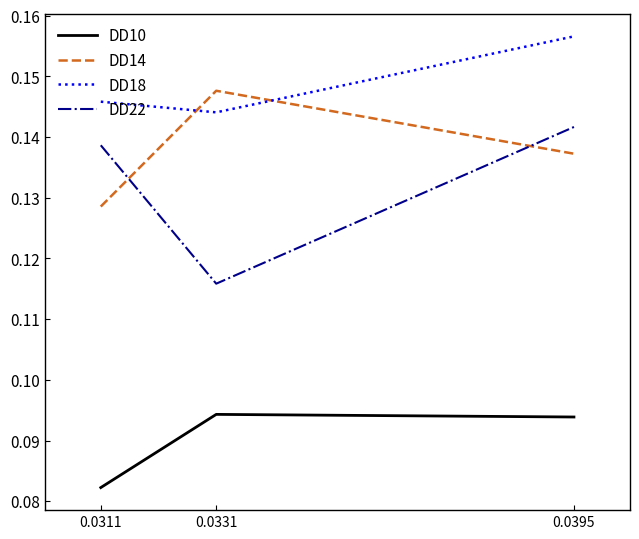

Which series has the largest range (max minus min)?

DD22